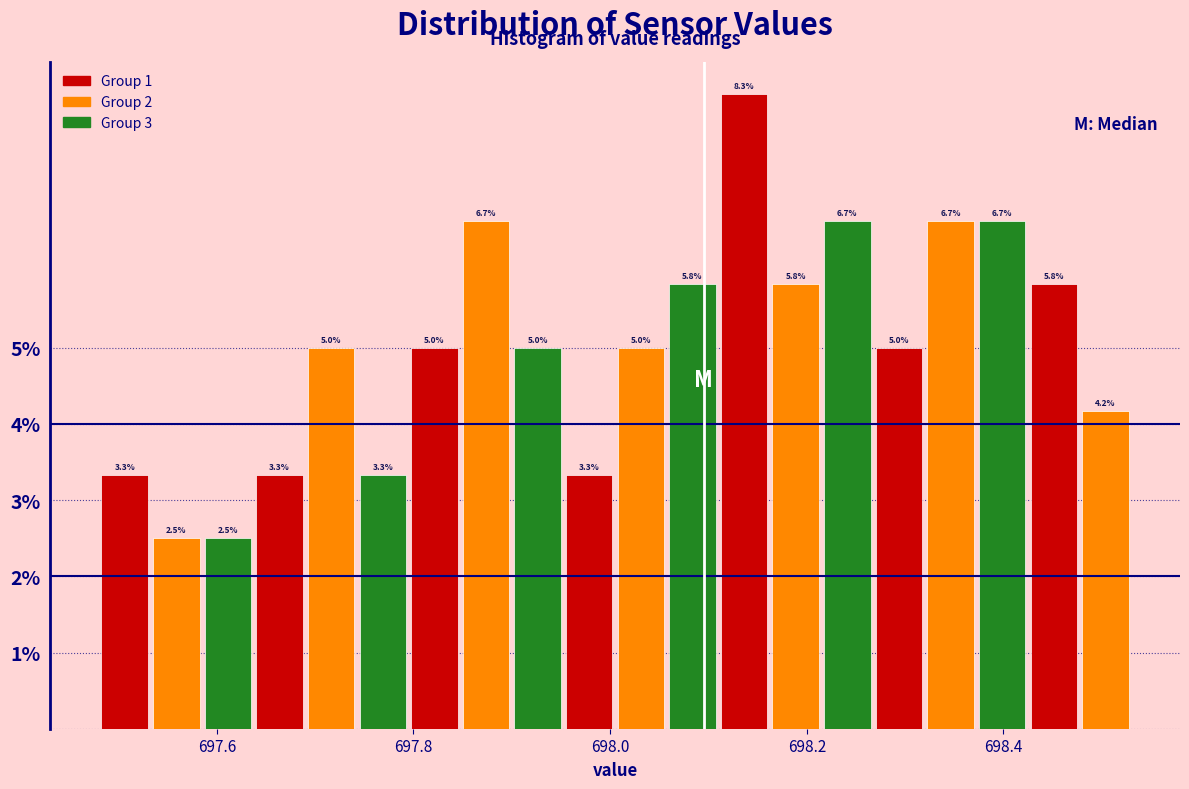

Around what value on the x-axis is the tallest bar? Give the approximate position of its centre, as read against the axis.

698.14